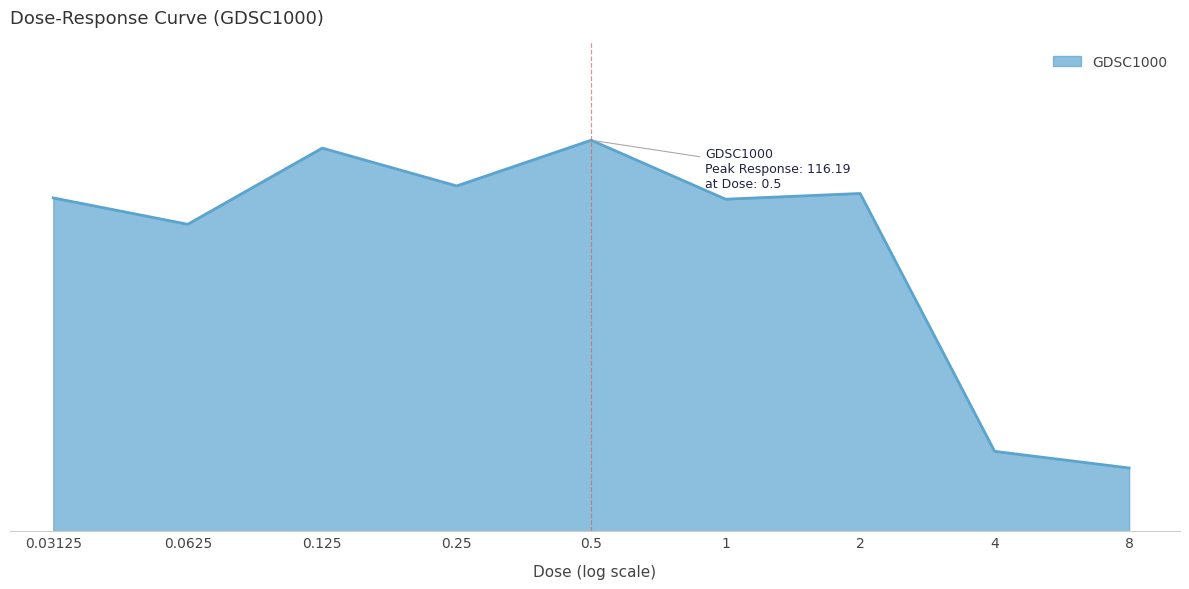

What is the difference between the second highest and minimum values?

95.0